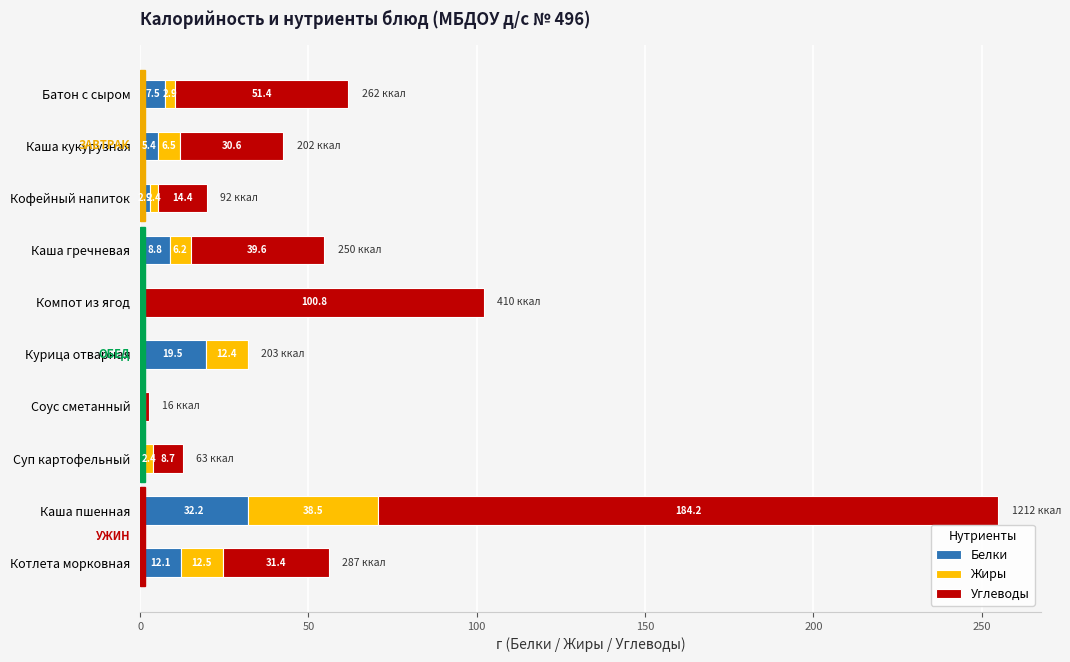

Which category has the highest value in the Белки series?

Каша пшенная